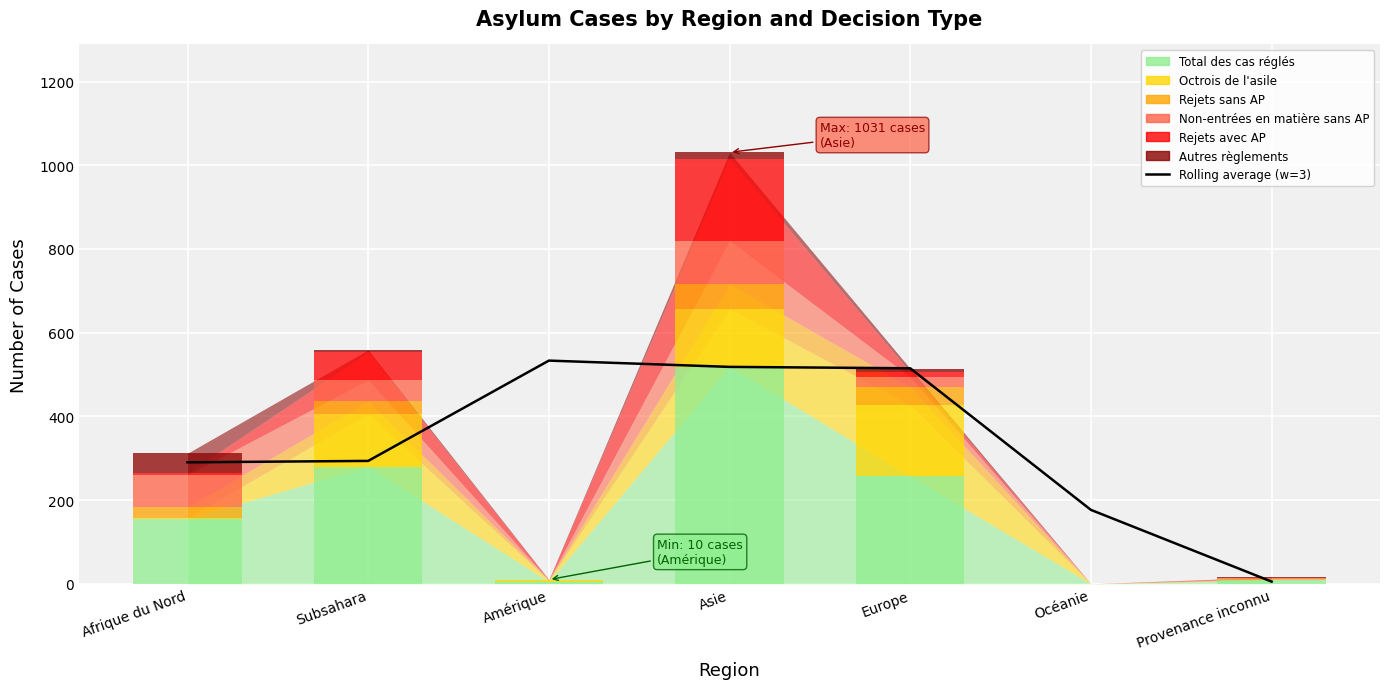

What position from the right is Europe?

3